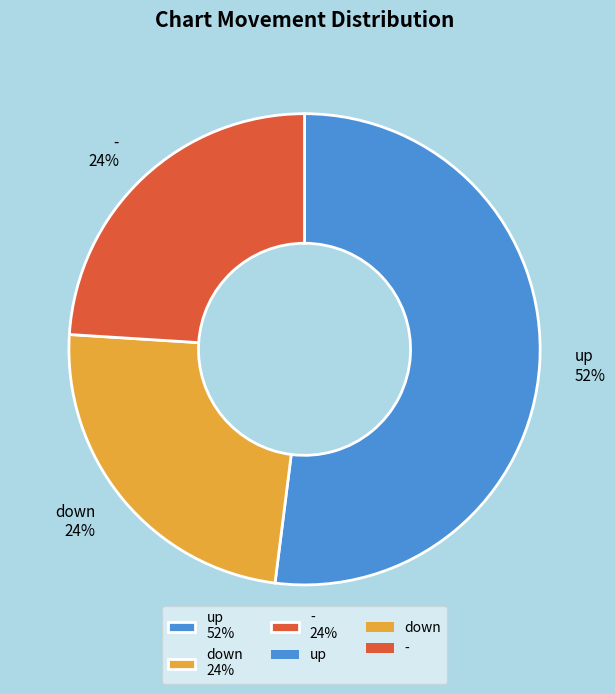

What percentage is the down slice, to the nearest percent?

24%